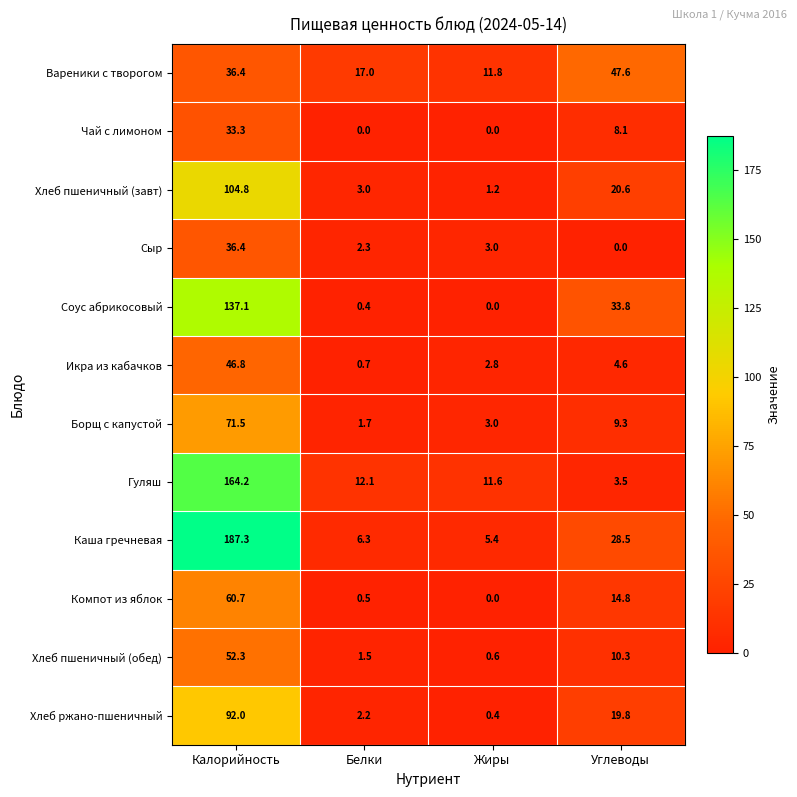

What is the difference between the Каша гречневая values at Жиры and Калорийность?

181.9